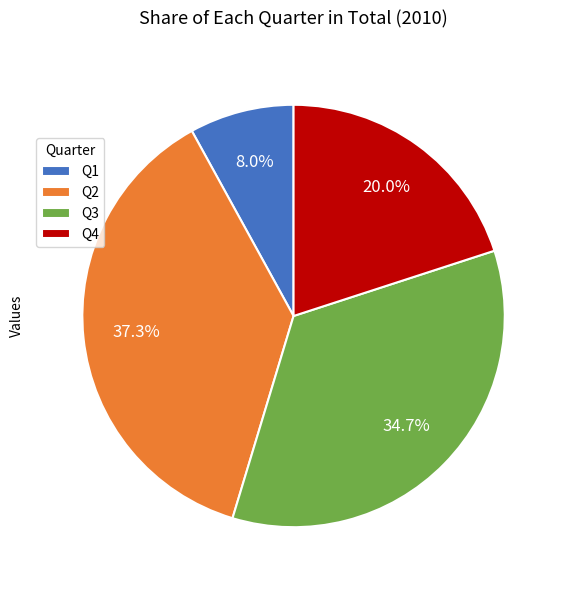

How many slices are in this pie chart?

4